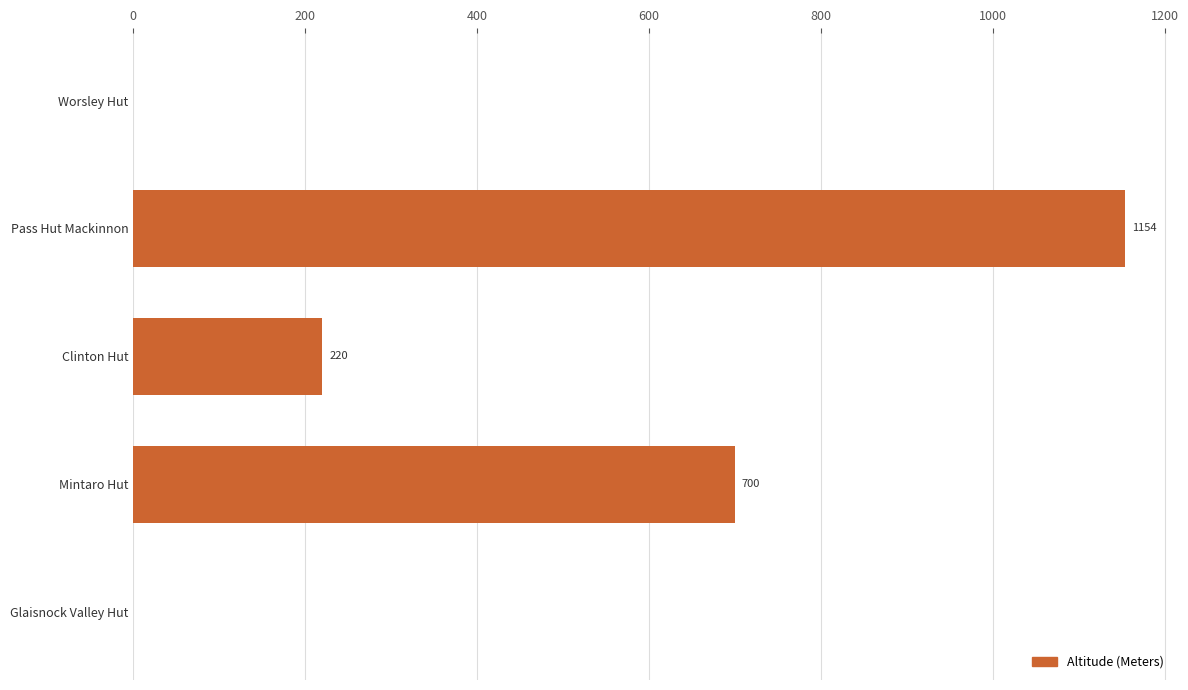

What is the change in value from Clinton Hut to Mintaro Hut?

+480